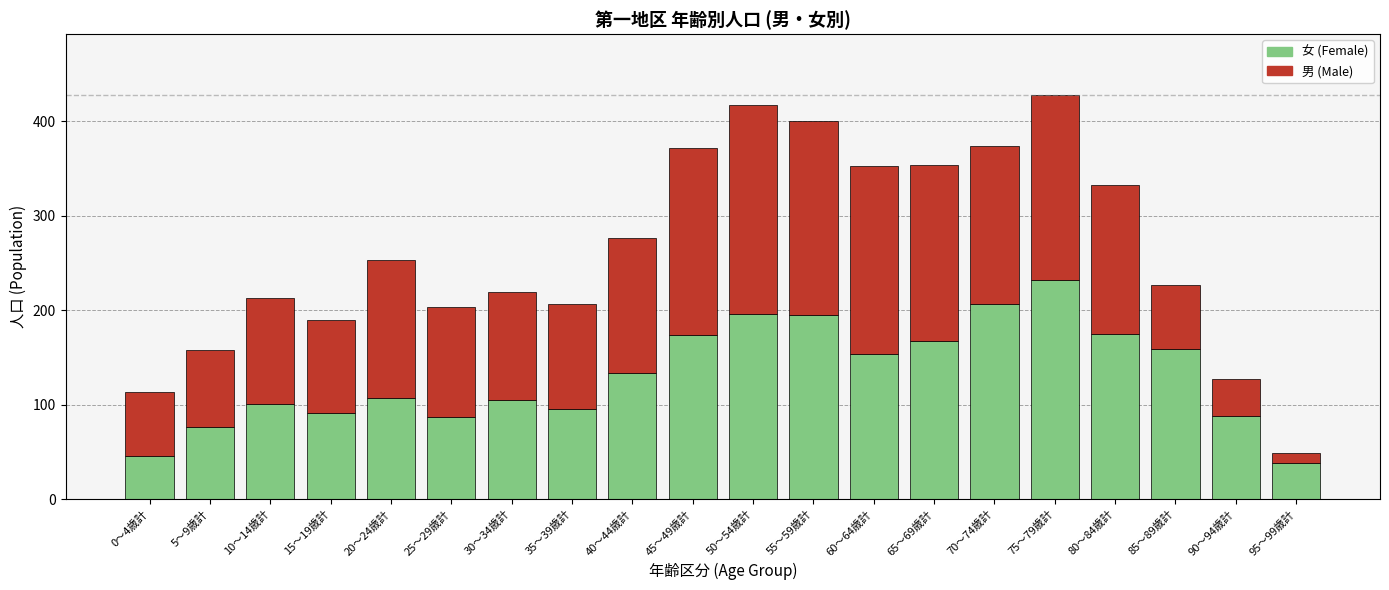

At which label does 女 (Female) reach its peak?

75～79歳計